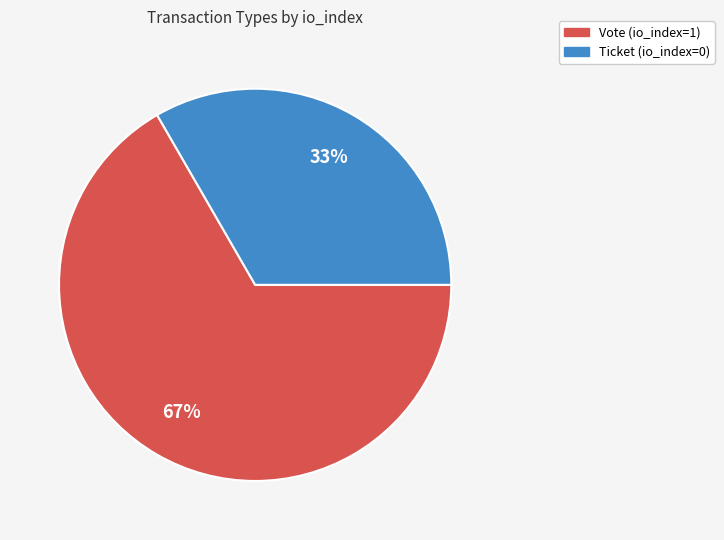

Rank the categories by value from lowest to highest.

Ticket, Vote